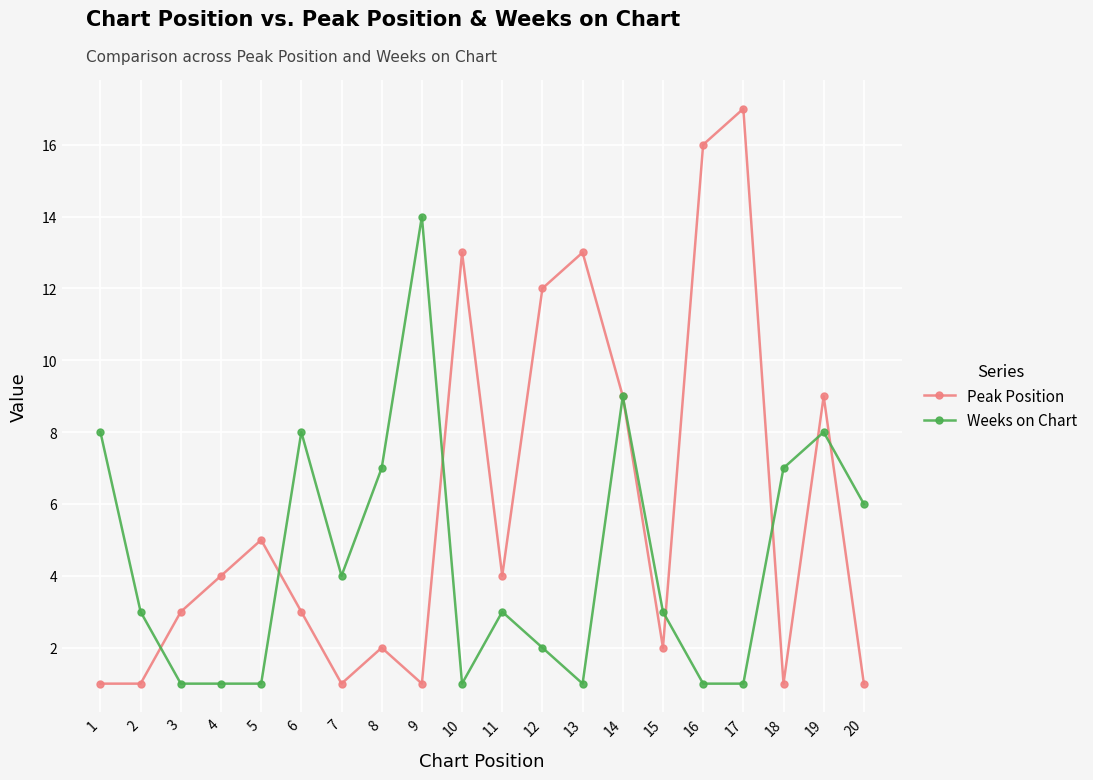

Reading left to right, extract all data points from this chart.

Peak Position: 1	1	3	4	5	3	1	2	1	13	4	12	13	9	2	16	17	1	9	1
Weeks on Chart: 8	3	1	1	1	8	4	7	14	1	3	2	1	9	3	1	1	7	8	6